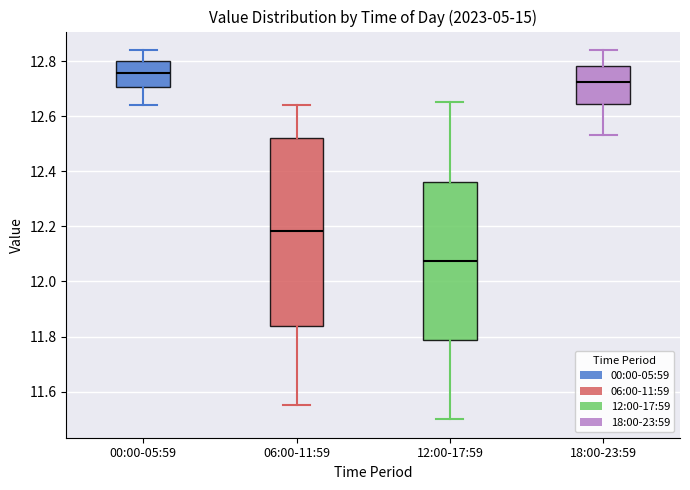

Which box has the highest median line?

00:00-05:59